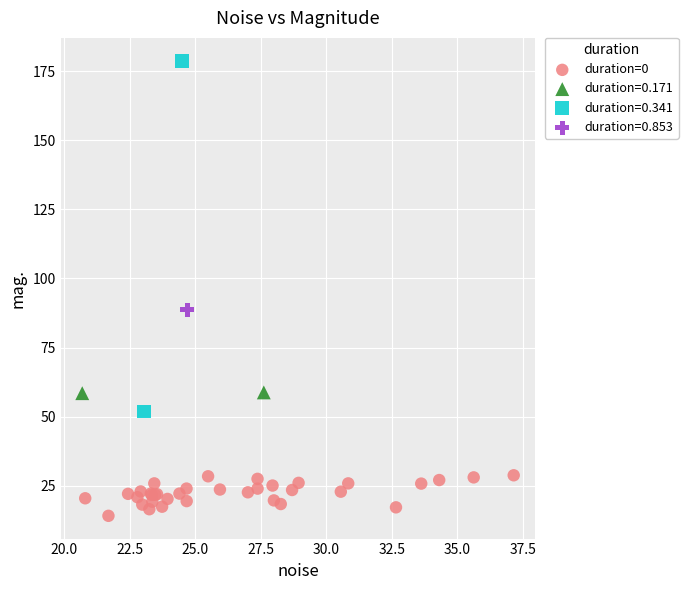

What are all the series names shown in the legend?

duration=0, duration=0.171, duration=0.341, duration=0.853